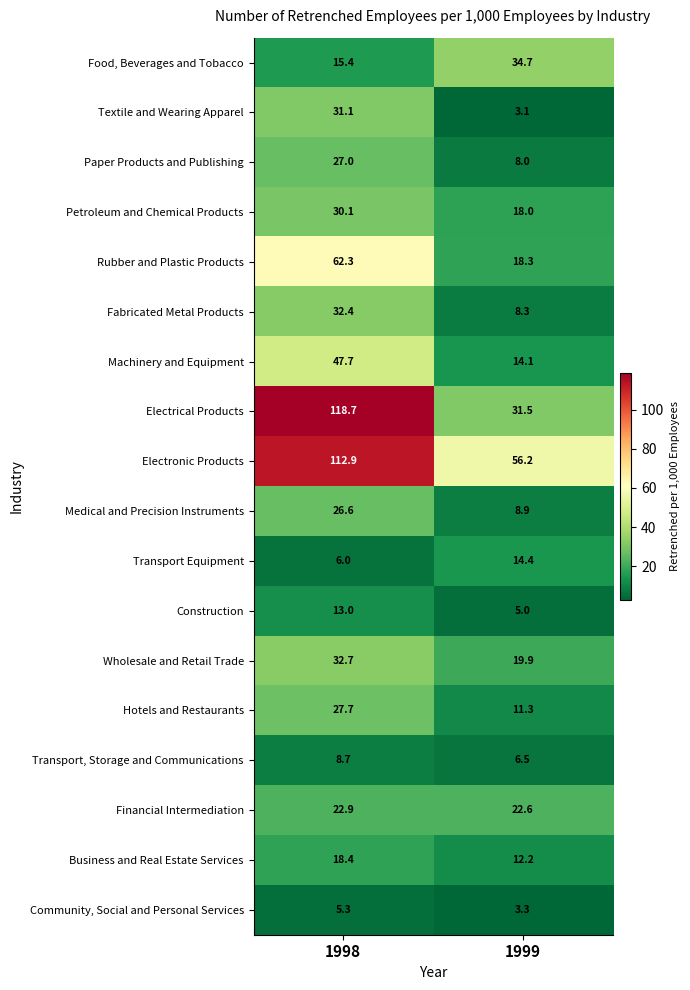

Where is Food, Beverages and Tobacco nearest to the value 25?

1998